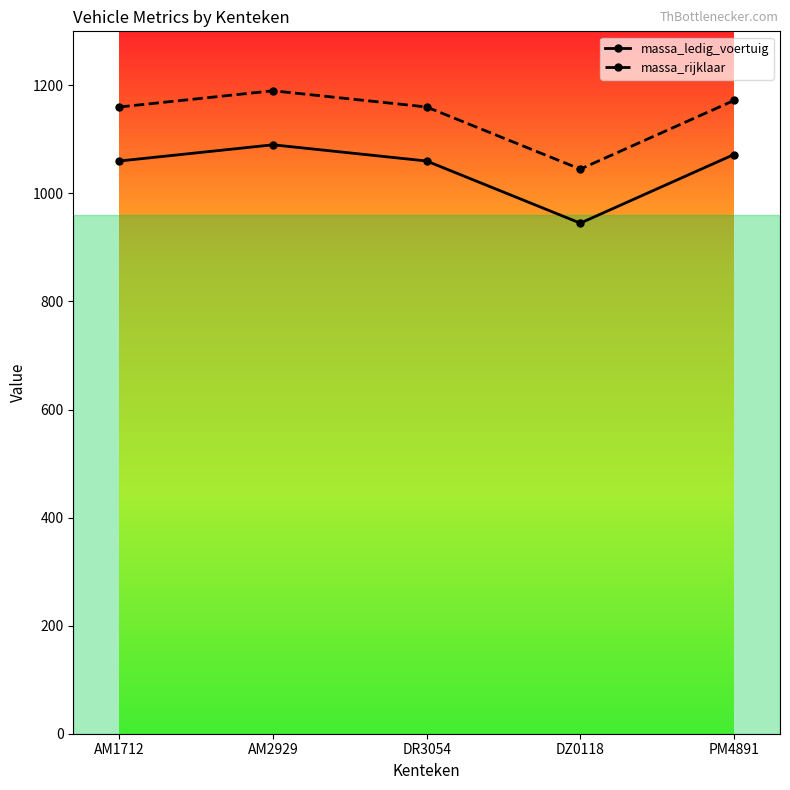

What value does the massa_ledig_voertuig series have at AM1712?

1060